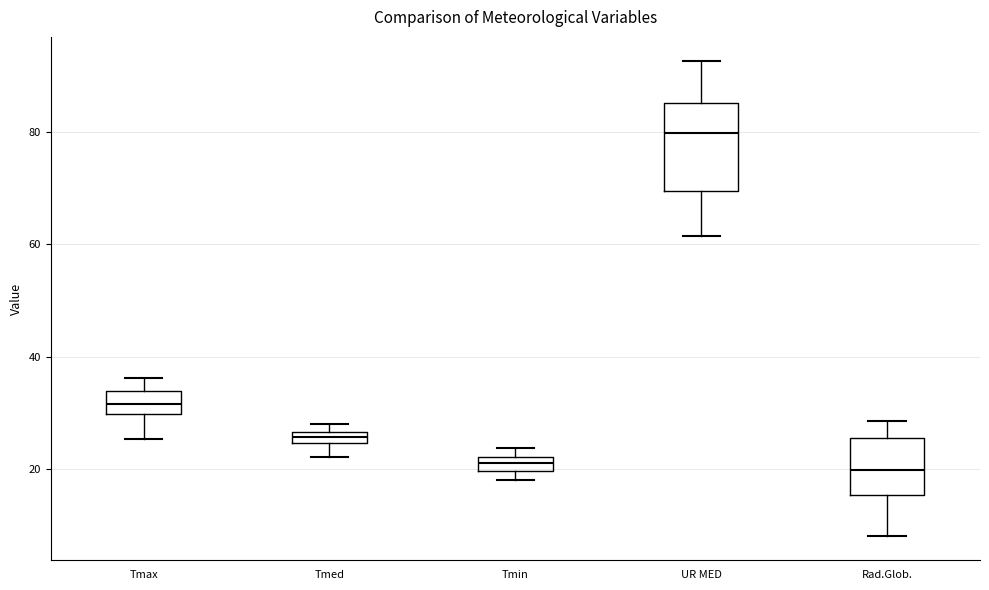

Comparing the boxes themselves (not the whiskers), which one is the tallest?

UR MED